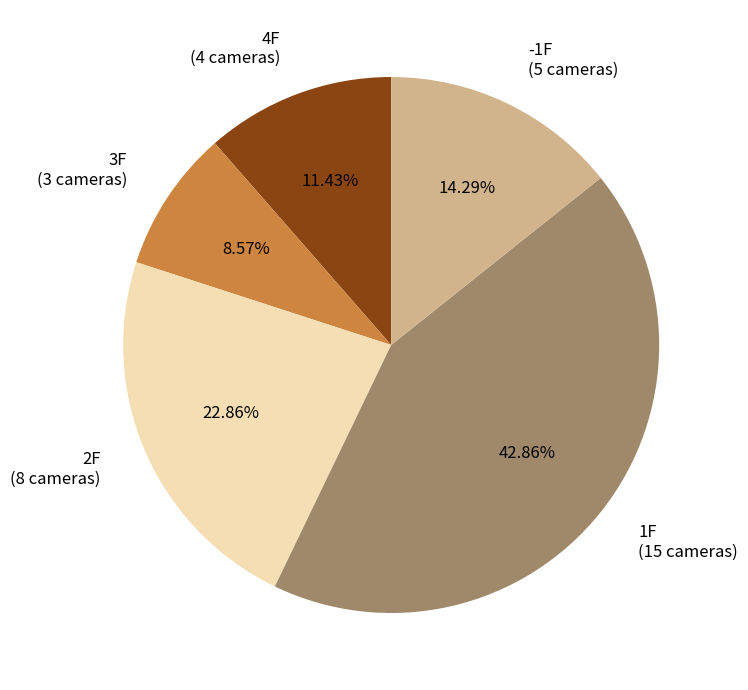

Do -1F and 2F together represent more than half of the pie?

No